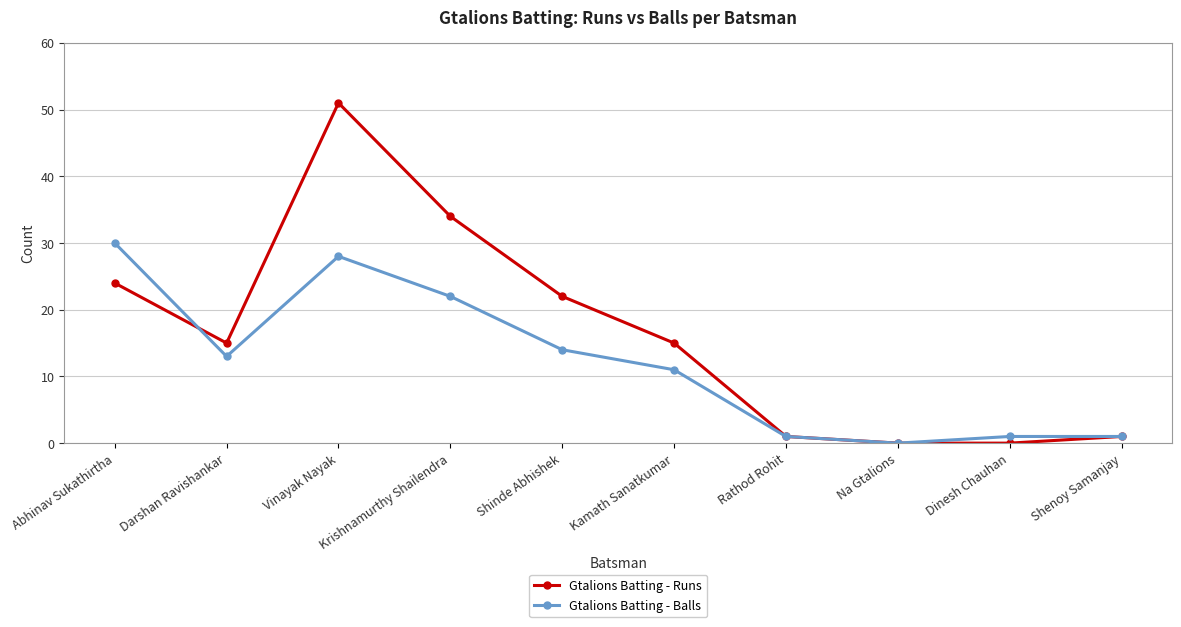

How many distinct data groups are displayed?

2